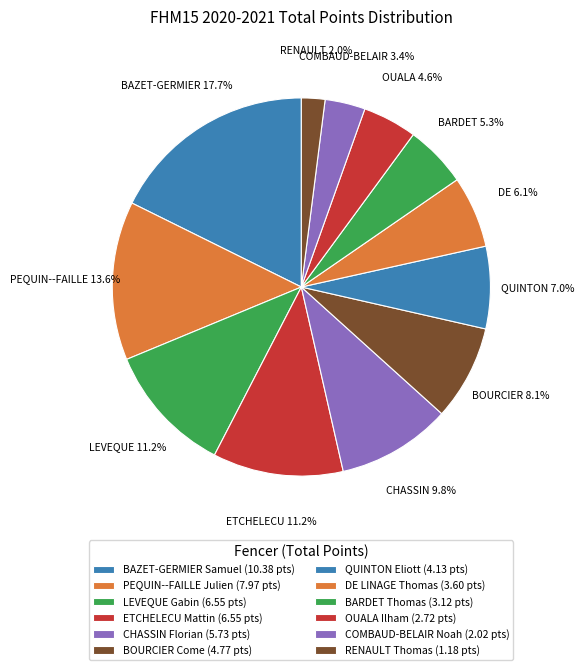

To the nearest percent, what is the combined percentage of OUALA Ilham and BARDET Thomas?

10%